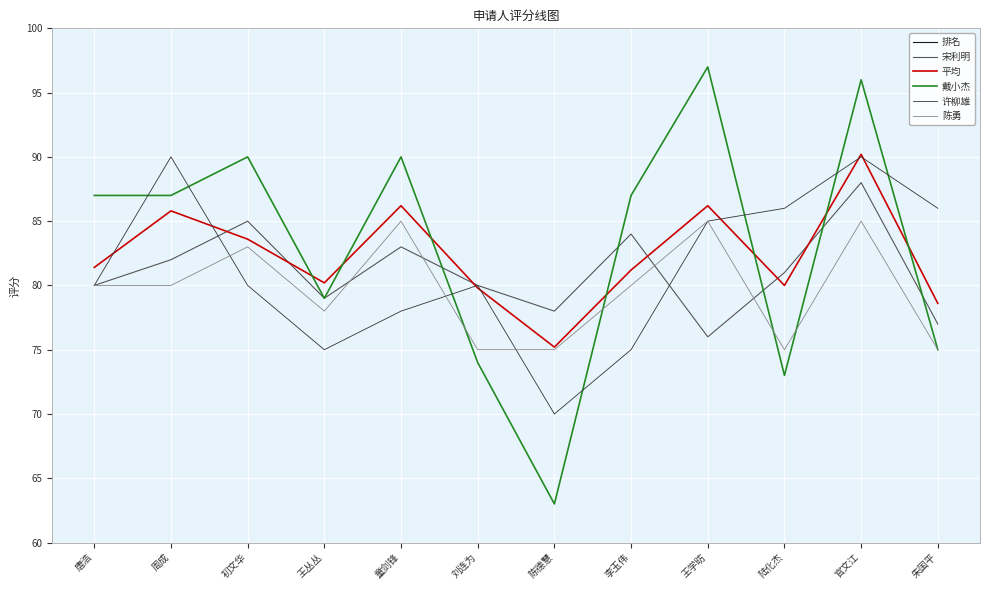

Where do 许柳雄 and 陈勇 first cross each other?

周成 and 初文华